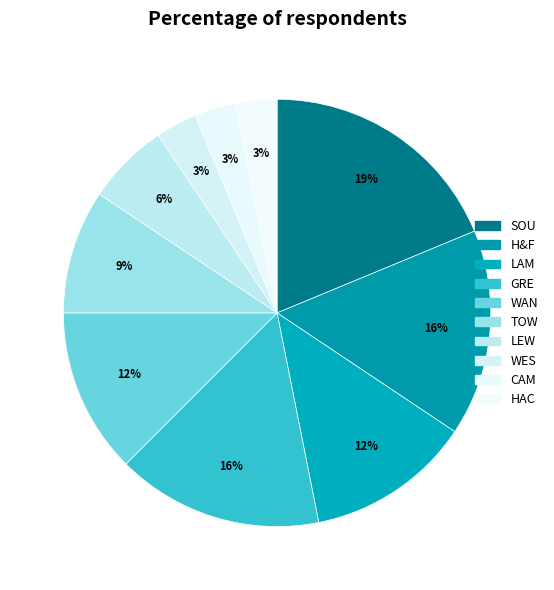

How many slices are in this pie chart?

10